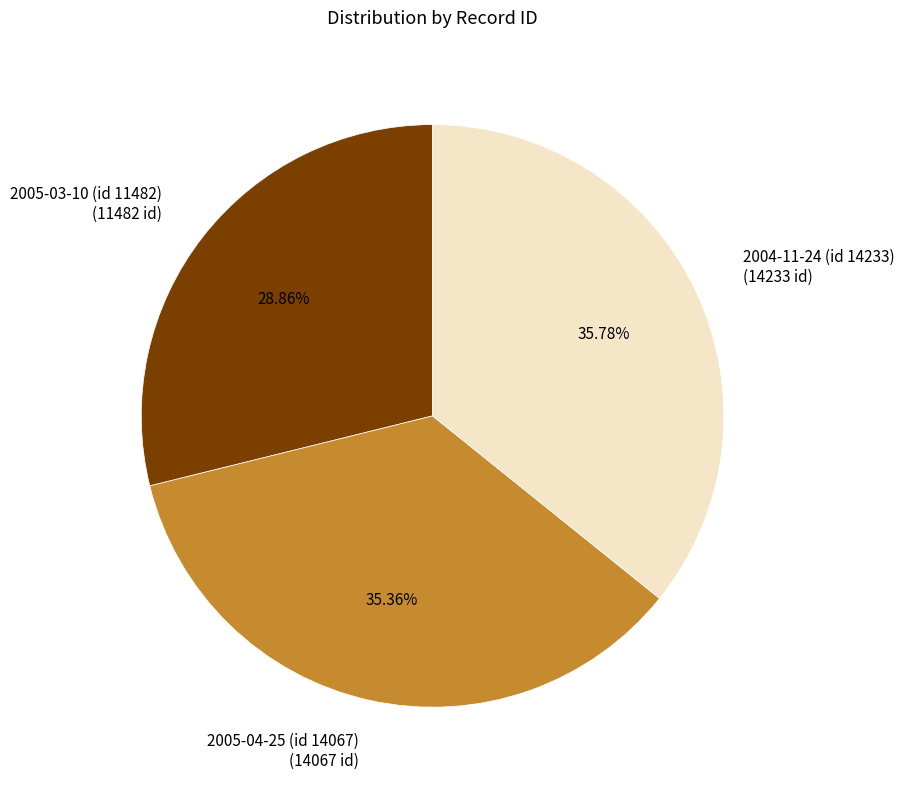

Which has a higher value, 2004-11-24 (id 14233) or 2005-03-10 (id 11482)?

2004-11-24 (id 14233)